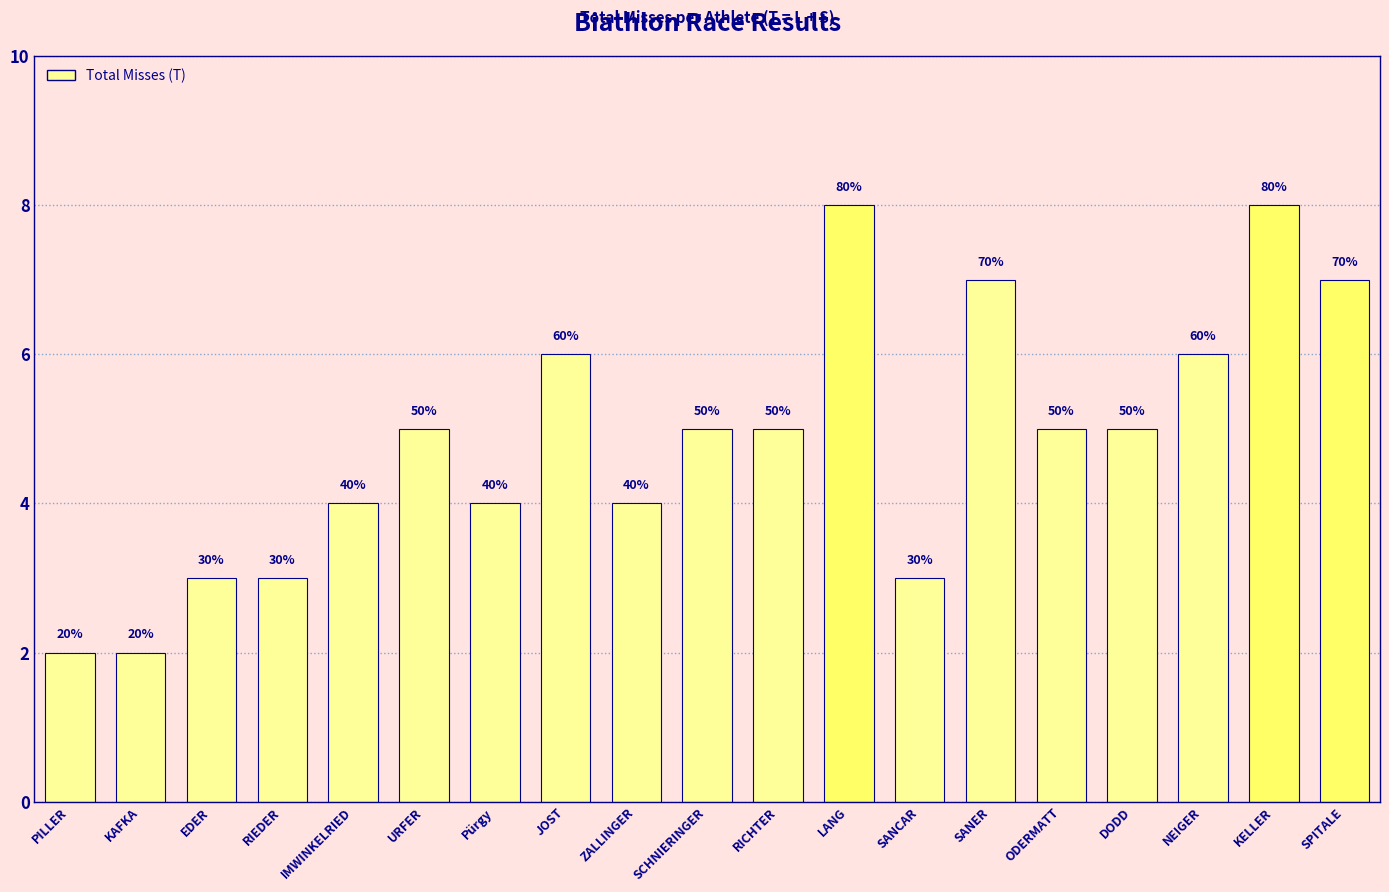

At which label does the data first exceed 5?

JOST